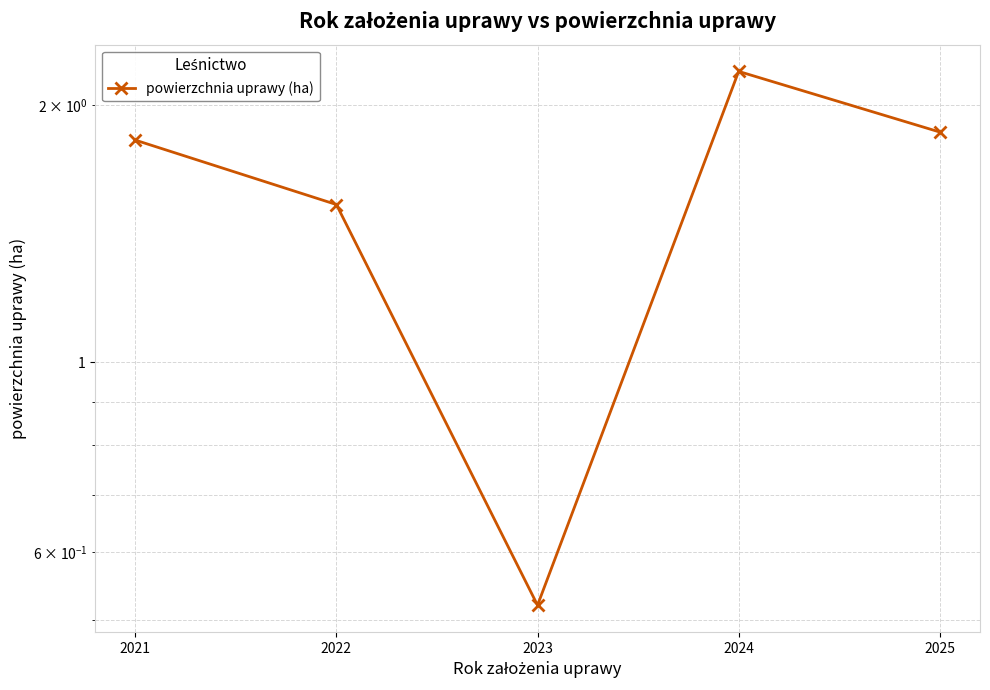

What is the minimum value shown in the chart?

0.5